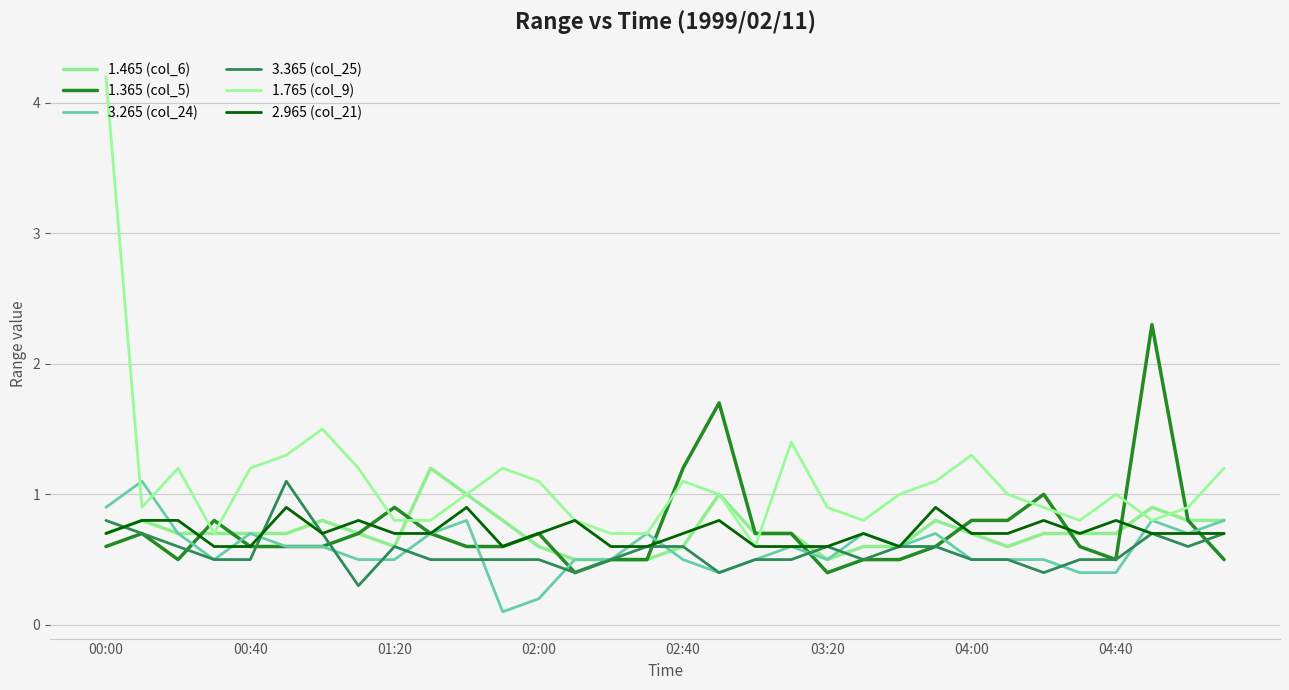

How many interior local valleys does the 1.465 (col_6) series have?

3